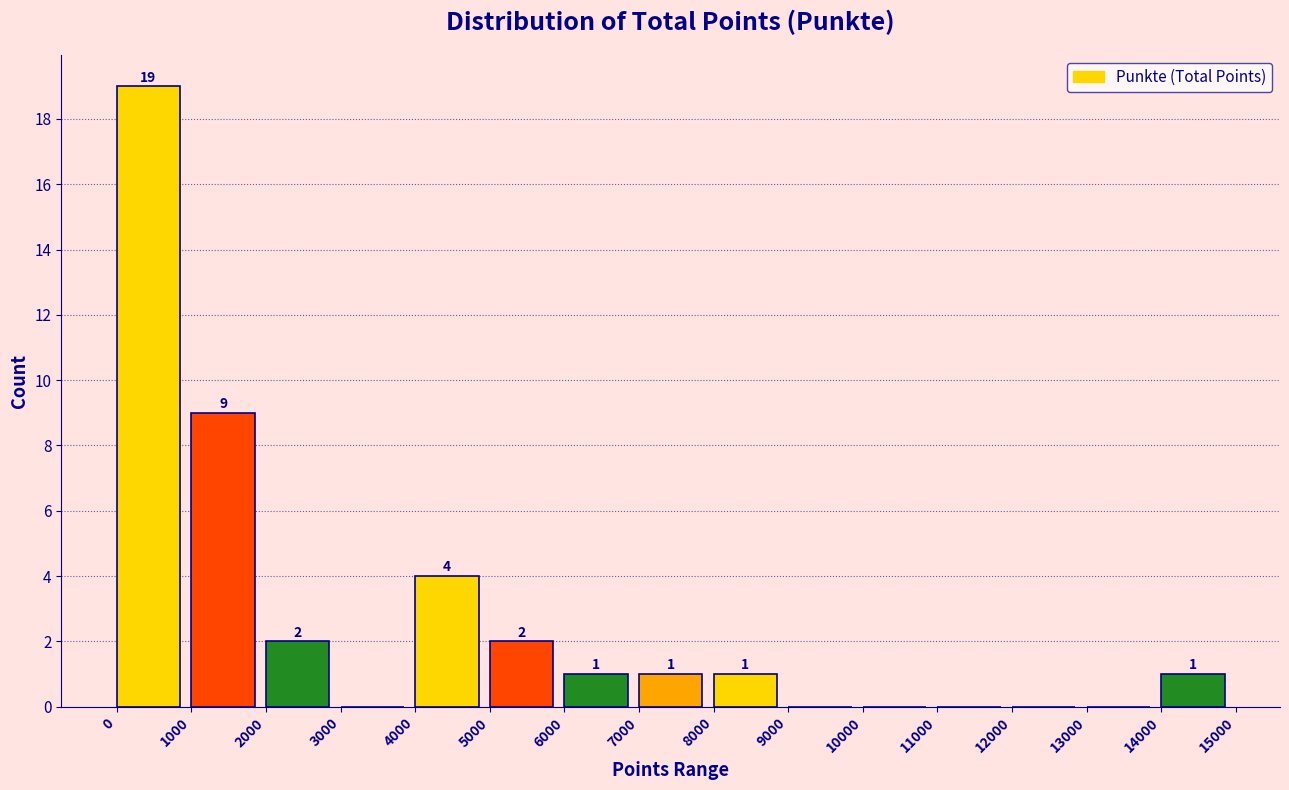

Over which range of the x-axis is the bar tallest?

0 to 1000